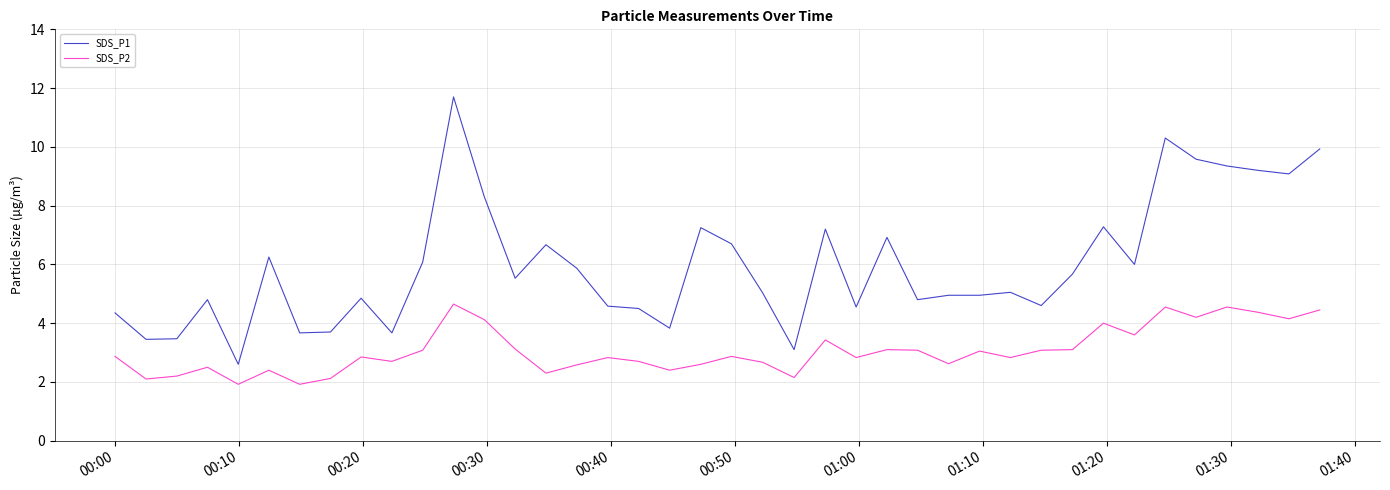

Count the number of data series in this chart.

2